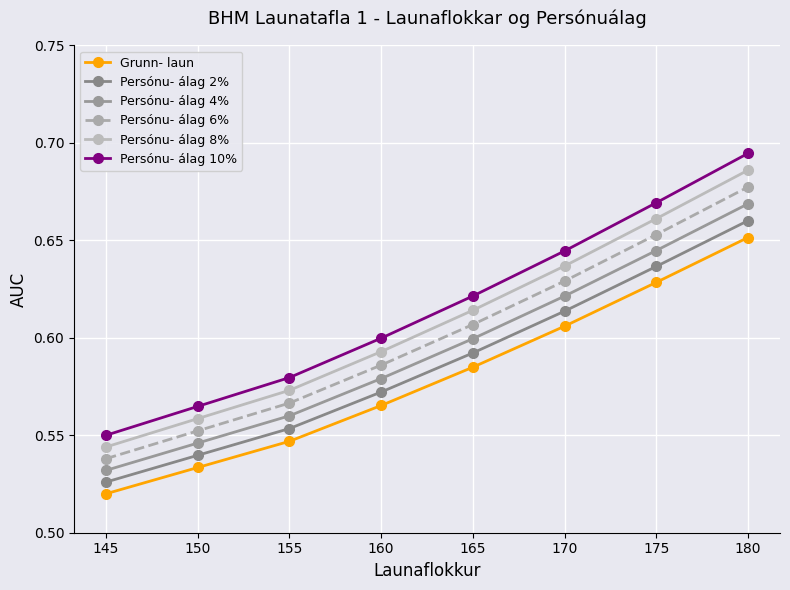

Reading left to right, list all the values displayed in this chart.

Grunn- laun: 145=0.5	150=0.5	155=0.5	160=0.6	165=0.6	170=0.6	175=0.6	180=0.7
Persónu- álag 2%: 145=0.5	150=0.5	155=0.6	160=0.6	165=0.6	170=0.6	175=0.6	180=0.7
Persónu- álag 4%: 145=0.5	150=0.5	155=0.6	160=0.6	165=0.6	170=0.6	175=0.6	180=0.7
Persónu- álag 6%: 145=0.5	150=0.6	155=0.6	160=0.6	165=0.6	170=0.6	175=0.7	180=0.7
Persónu- álag 8%: 145=0.5	150=0.6	155=0.6	160=0.6	165=0.6	170=0.6	175=0.7	180=0.7
Persónu- álag 10%: 145=0.6	150=0.6	155=0.6	160=0.6	165=0.6	170=0.6	175=0.7	180=0.7